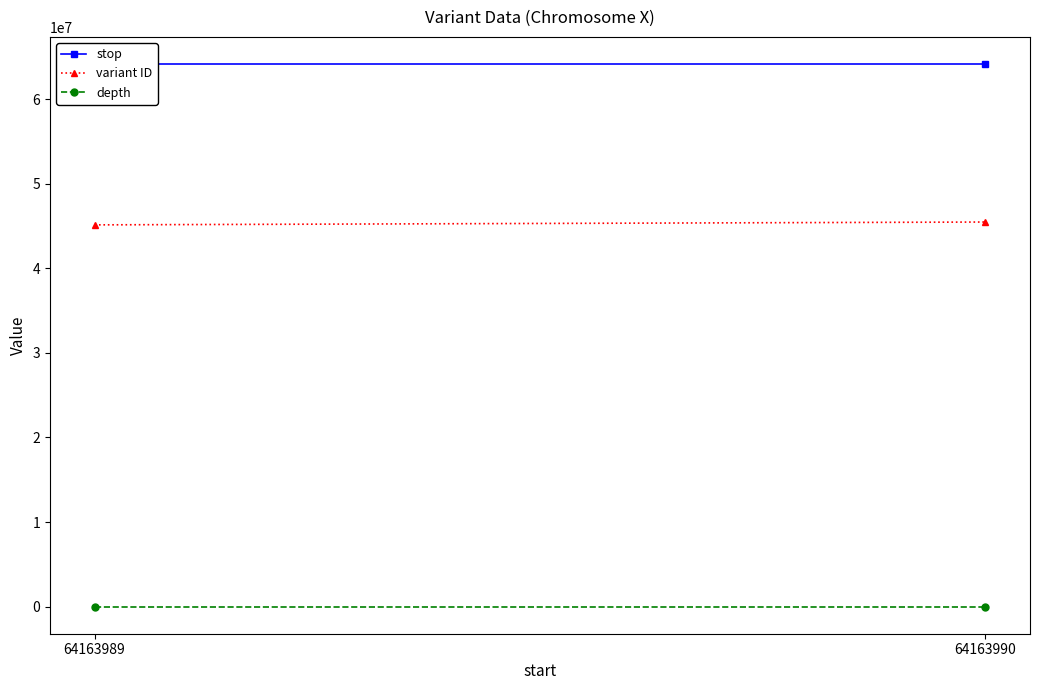

Rank the series by their average value, from lowest to highest.

depth, variant ID, stop